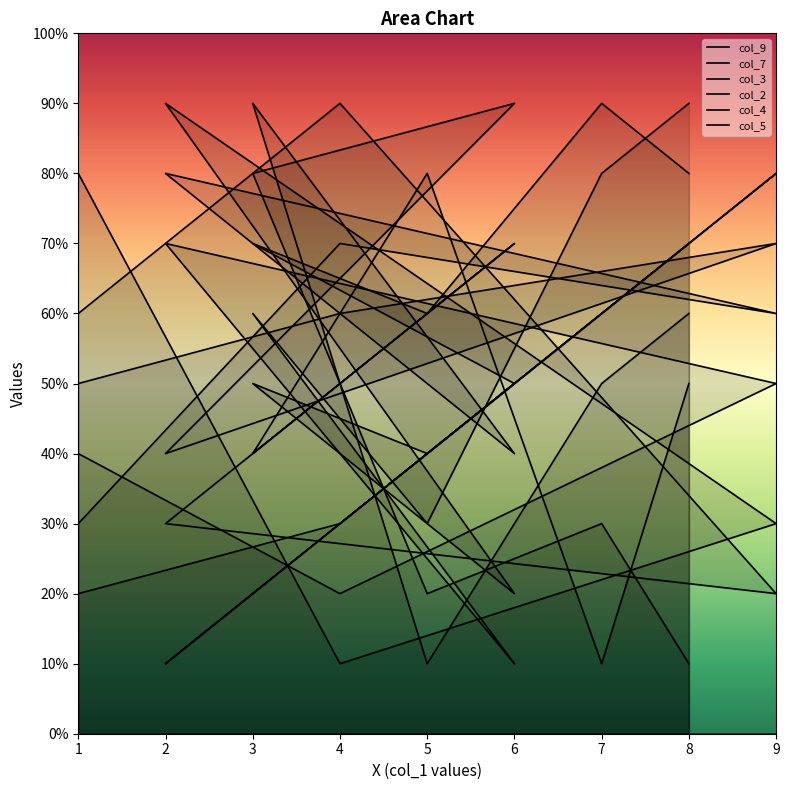

At 4, list the series in order from largest to smallest.

col_5, col_9, col_2, col_3, col_7, col_4